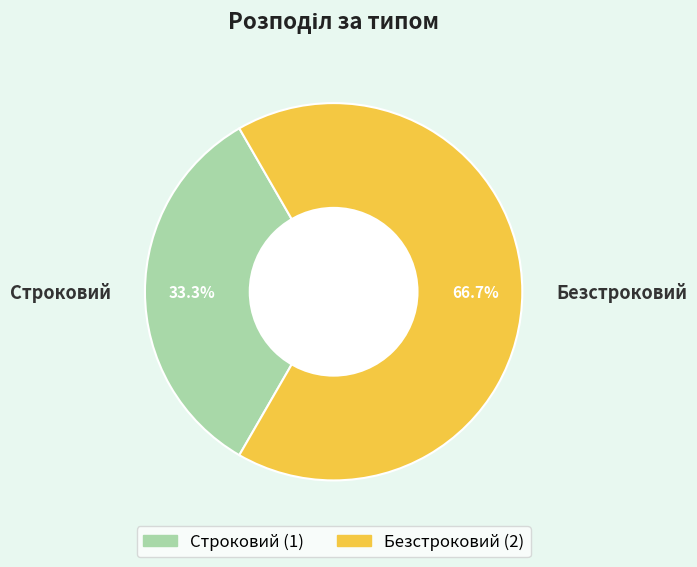

To the nearest percent, what portion does Безстроковий represent?

67%